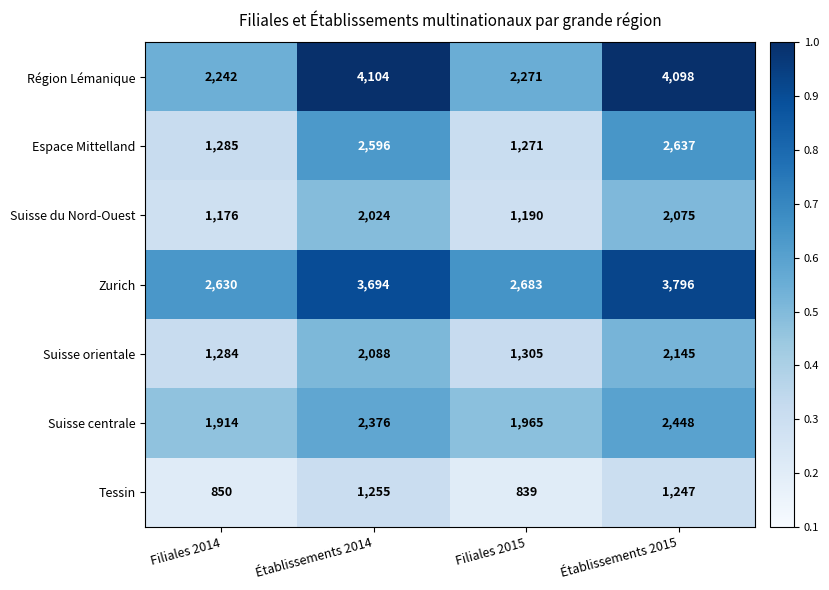

Which series has the largest range (max minus min)?

Région Lémanique